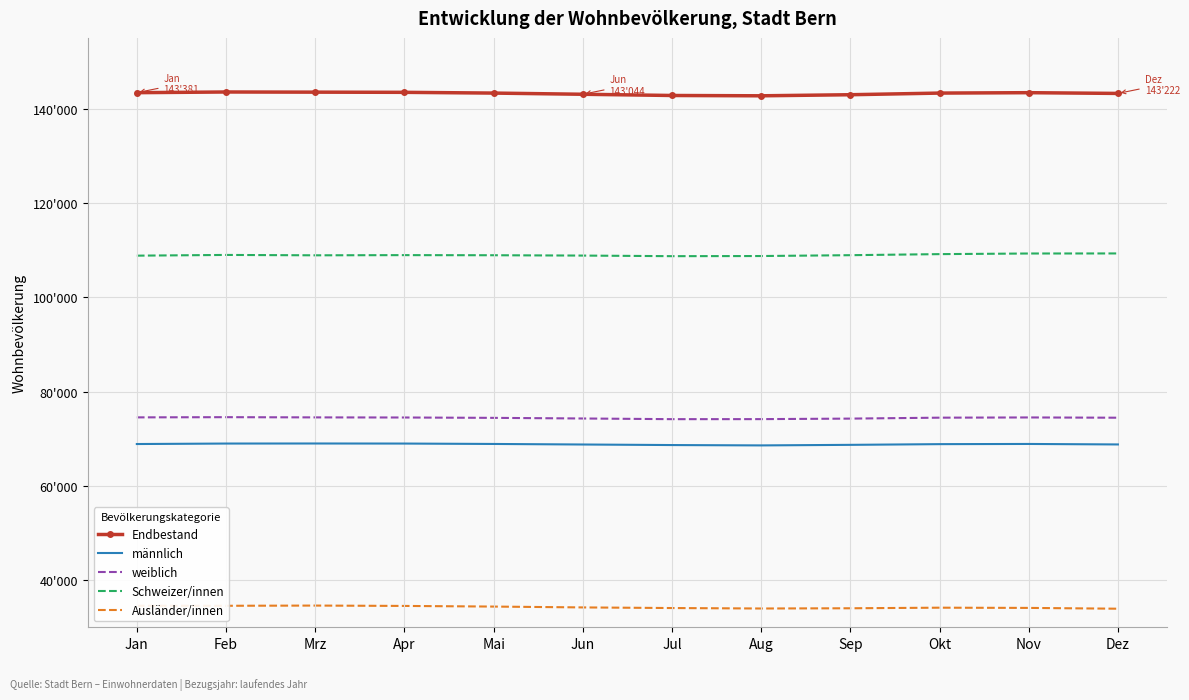

What are all the series names shown in the legend?

Endbestand, männlich, weiblich, Schweizer/innen, Ausländer/innen